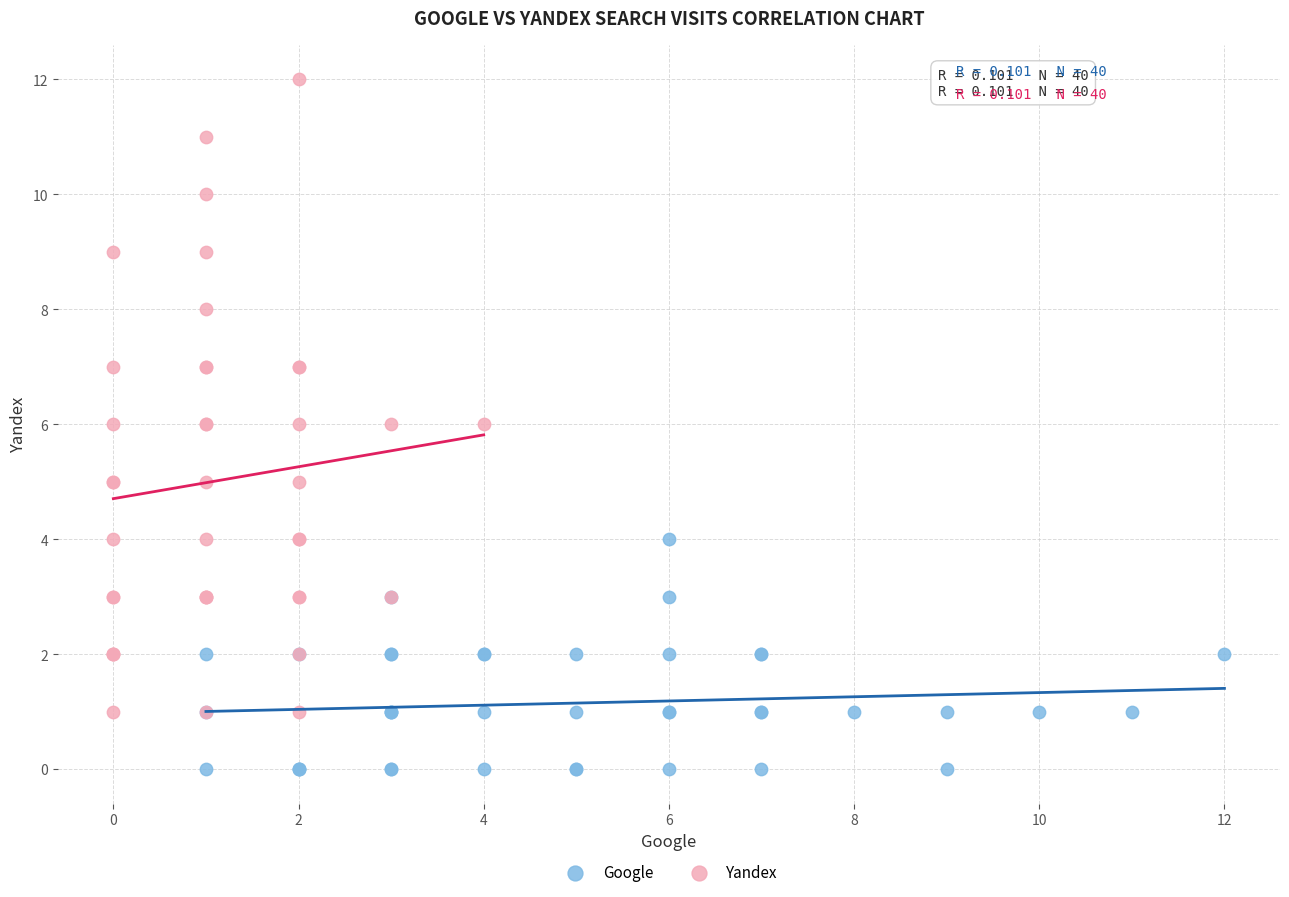

Which series reaches the maximum Y coordinate?

Yandex